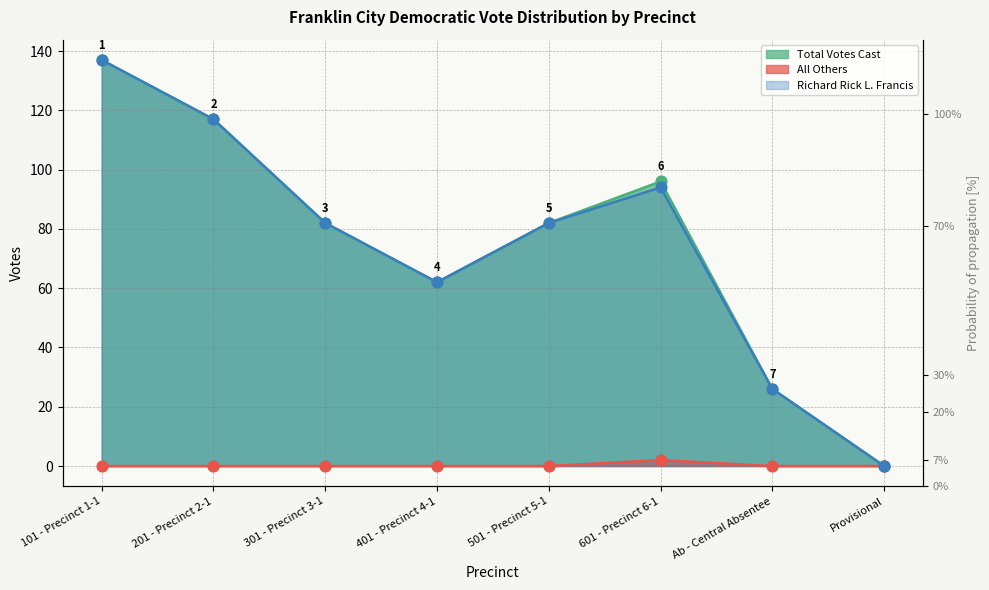

What are all the series names shown in the legend?

Total Votes Cast, All Others, Richard Rick L. Francis